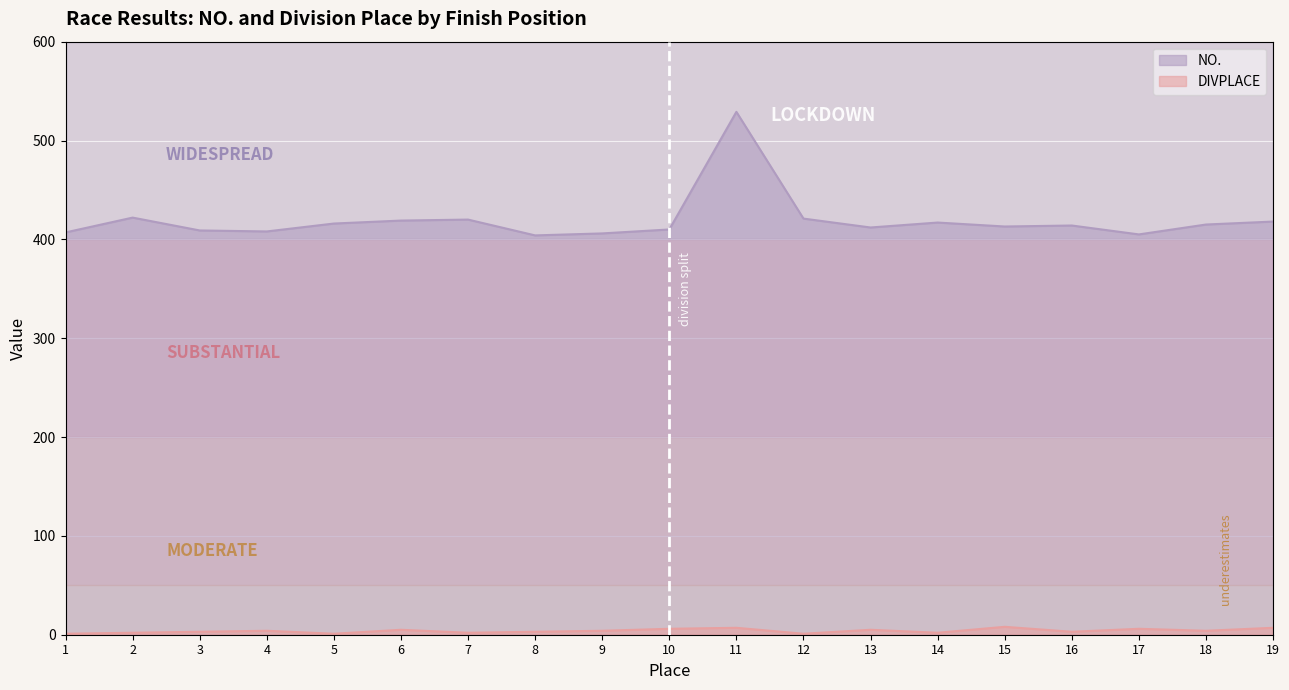

At 4, list the series in order from smallest to largest.

DIVPLACE, NO.